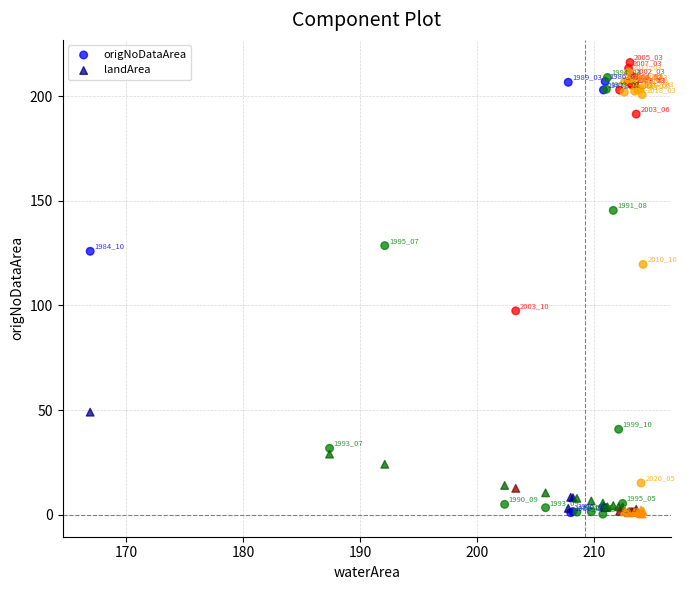

Which series reaches the minimum Y coordinate?

origNoDataArea